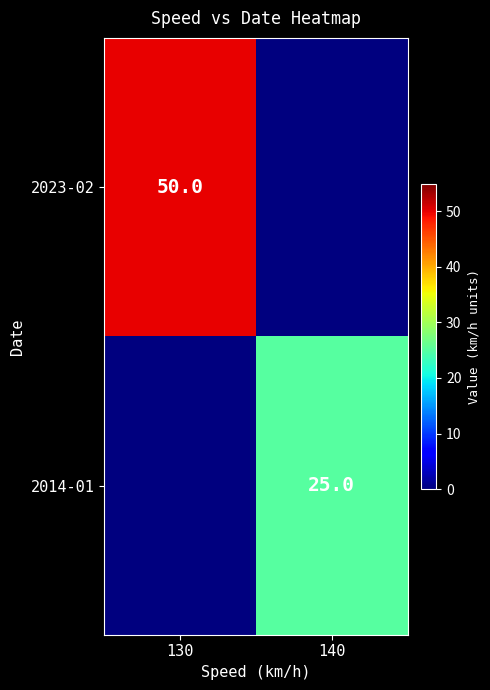

Is it true that 2023-02 equals 50 at 130?

True